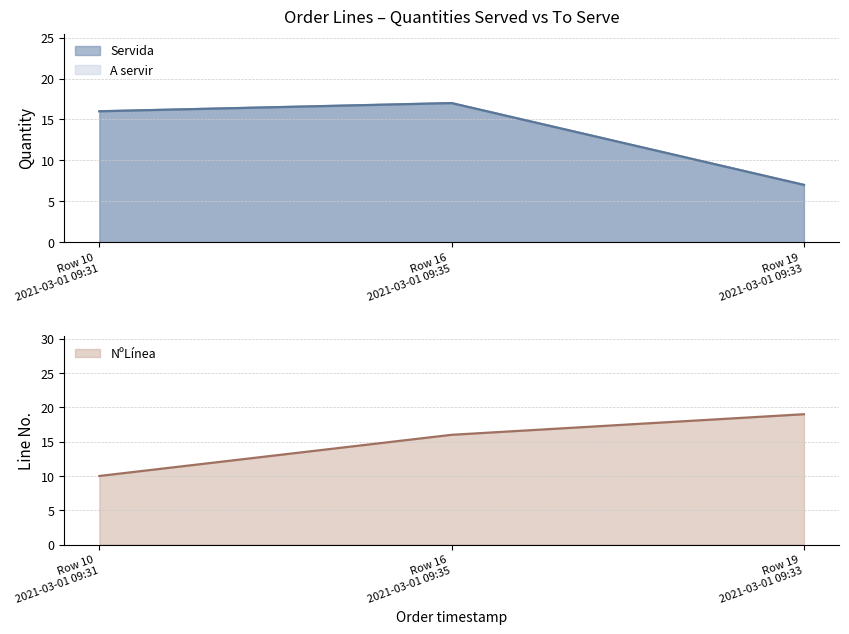

What is the difference between the Servida values at Row 16
2021-03-01 09:35 and Row 10
2021-03-01 09:31?

1